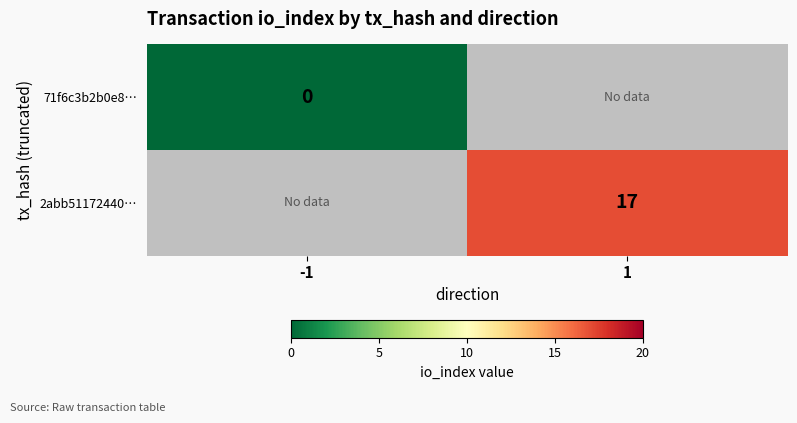

Between -1 and 1, which is larger?

1